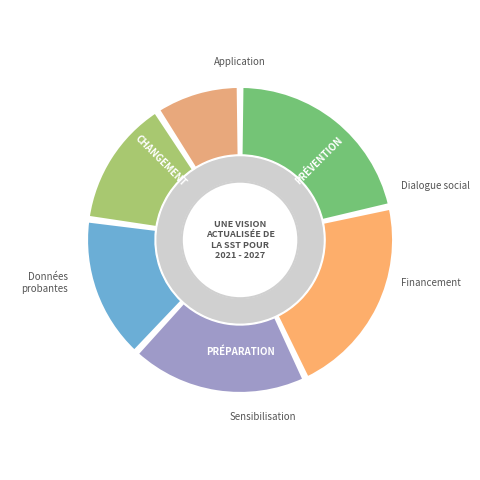

The 12 Months to 31 Mar 2015 slice represents 20% of the pie. True or false?

False